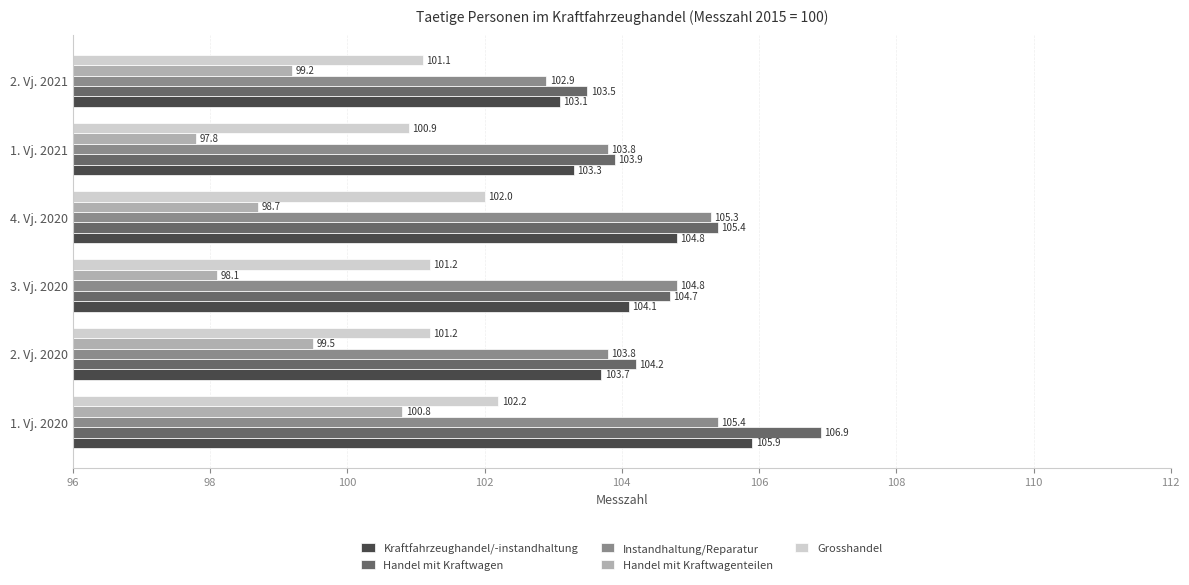

Which series has the widest spread of values?

Handel mit Kraftwagen